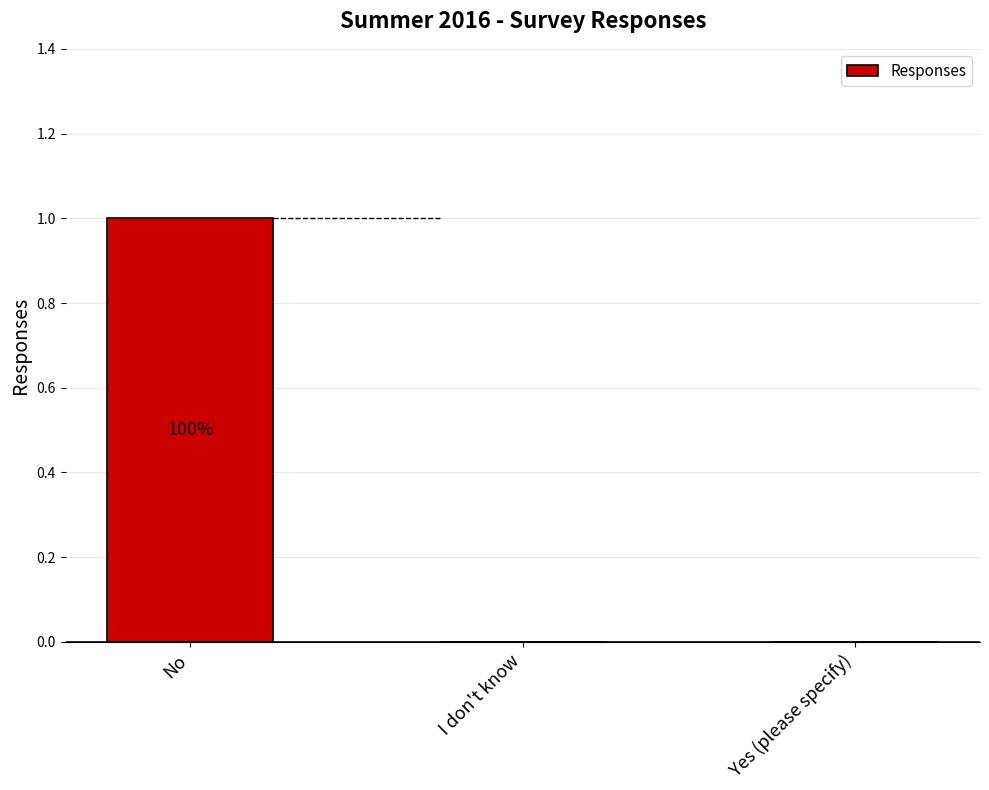

True or false: the data shows 1 at No.

True